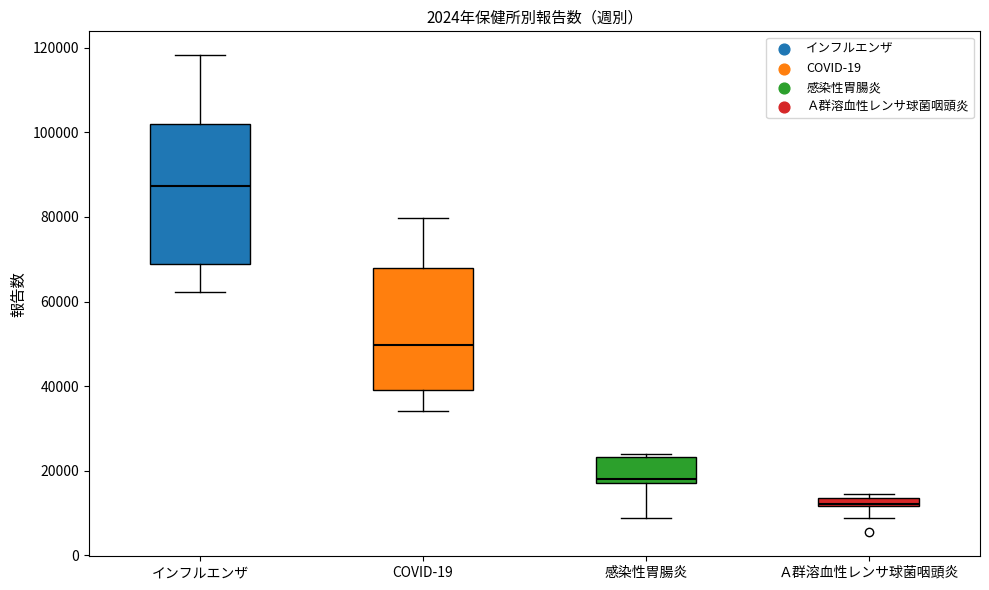

Where is the lower edge of the box for Ａ群溶血性レンサ球菌咽頭炎 on the y-axis? The values are not printed on the chart, so give them approximately, as read against the axis.

12000